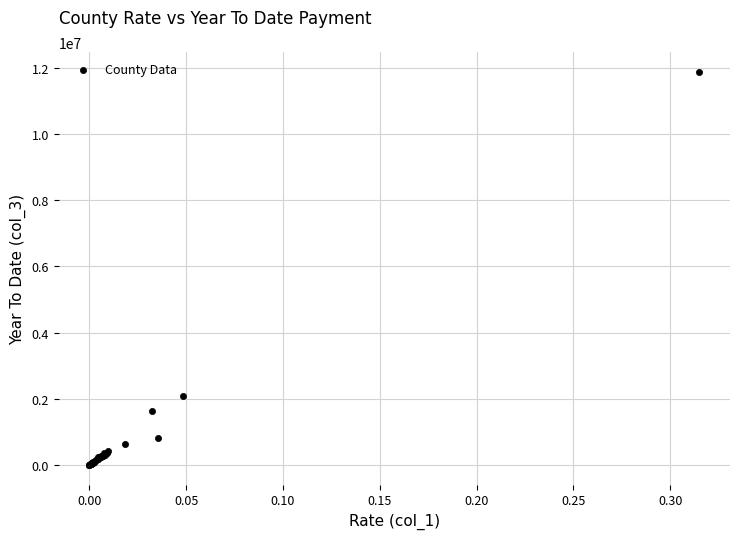

What Y value in the scatter plot is closest to 5941128?

2081094.3